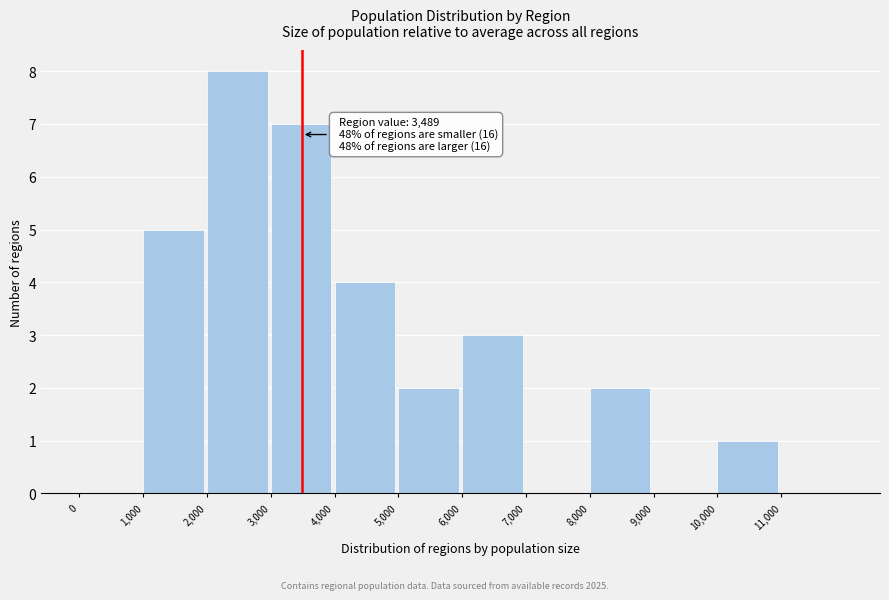

Which range on the x-axis has the tallest bar?

2000 to 3000